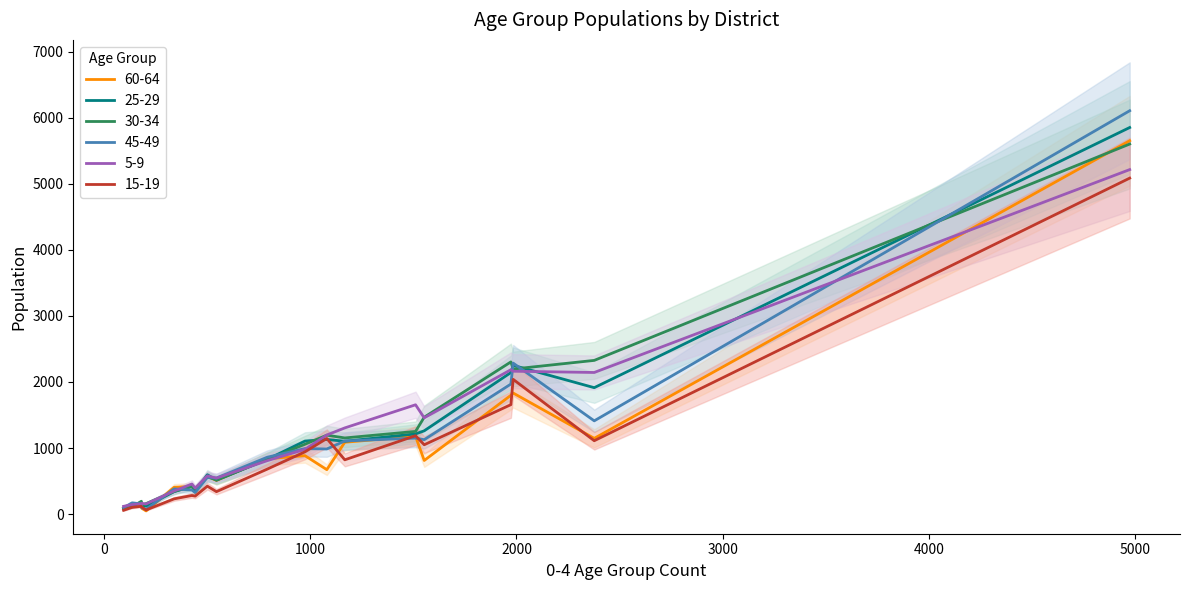

Count the number of categories in the chart.

20